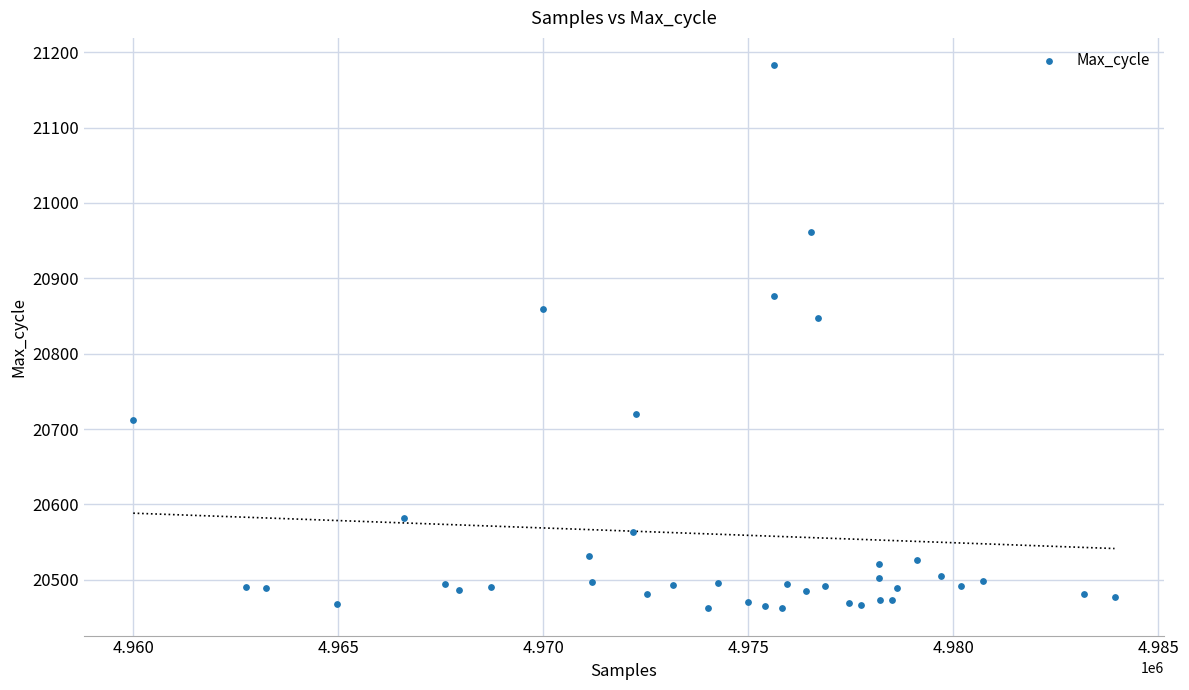

What is the range of Y values (max minus min)?

721